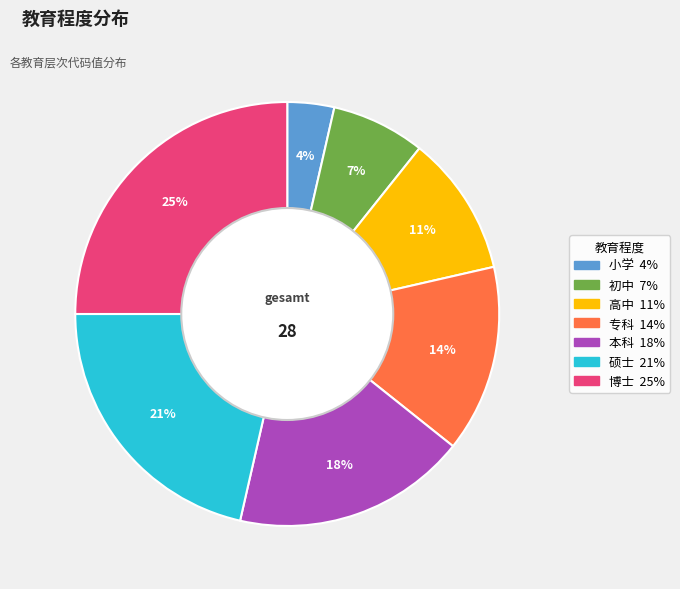

Combined, do 小学 and 本科 account for over 50%?

No